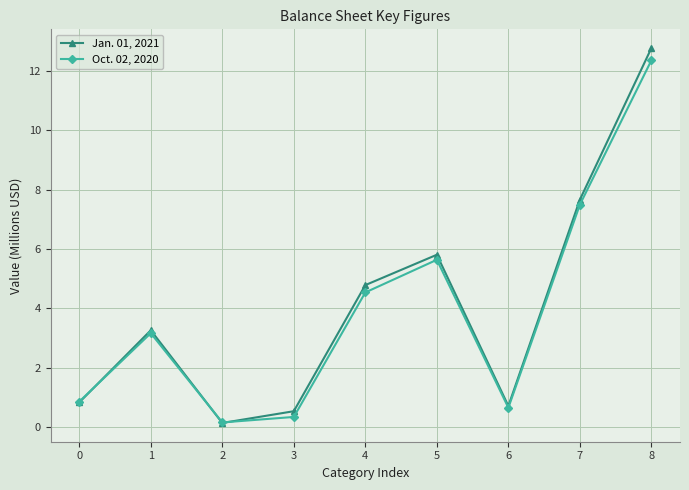

True or false: Jan. 01, 2021 has a value of 0.1 at 2.

True